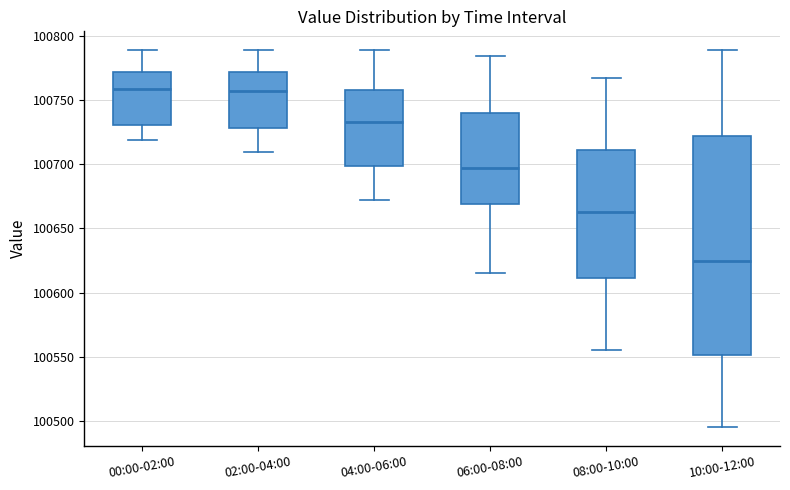

Reading left to right, read every box against the y-axis: the position of its median line, the range the box covers, and the ends of its whiskers. The values are not printed on the chart, so give them approximately, as read against the axis.

00:00-02:00: median 100760, box 100730 to 100770, whiskers 100720 to 100790
02:00-04:00: median 100755, box 100730 to 100770, whiskers 100710 to 100790
04:00-06:00: median 100735, box 100700 to 100760, whiskers 100670 to 100790
06:00-08:00: median 100700, box 100670 to 100740, whiskers 100615 to 100785
08:00-10:00: median 100665, box 100610 to 100710, whiskers 100555 to 100765
10:00-12:00: median 100625, box 100550 to 100720, whiskers 100495 to 100790